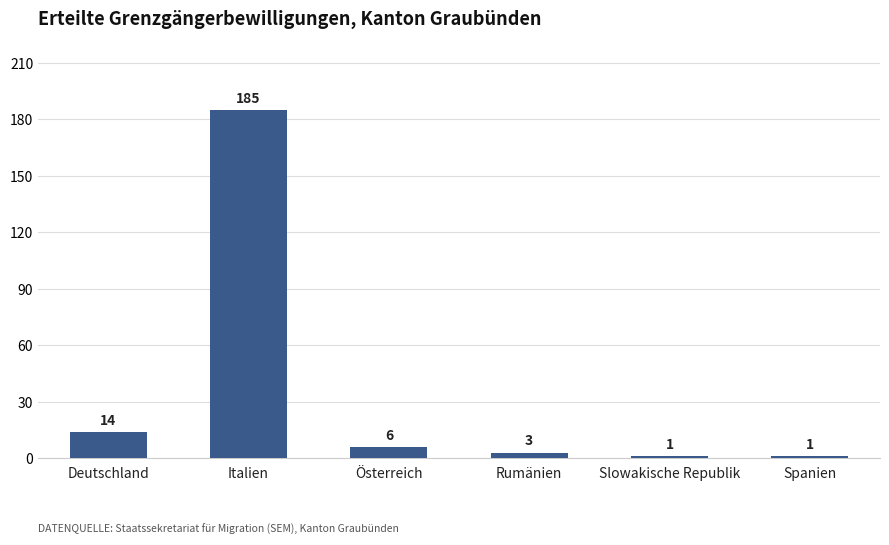

The value at Österreich is 6. True or false?

True